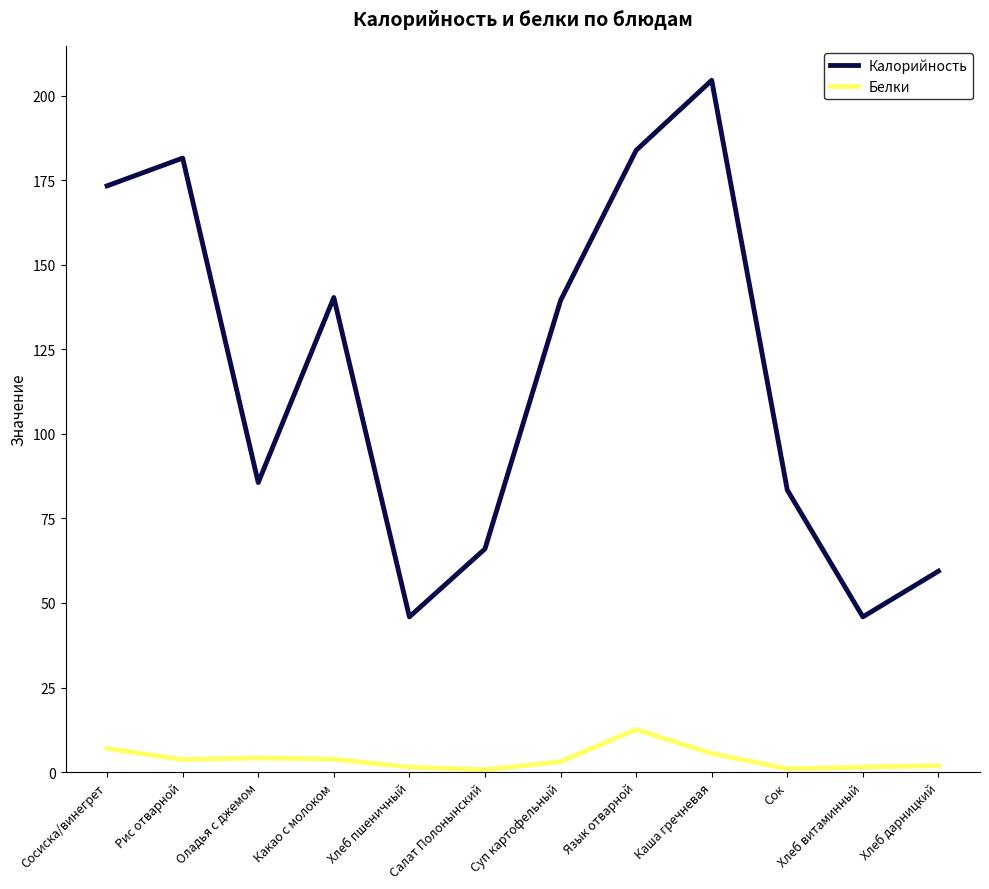

What is the smallest value displayed?

0.7